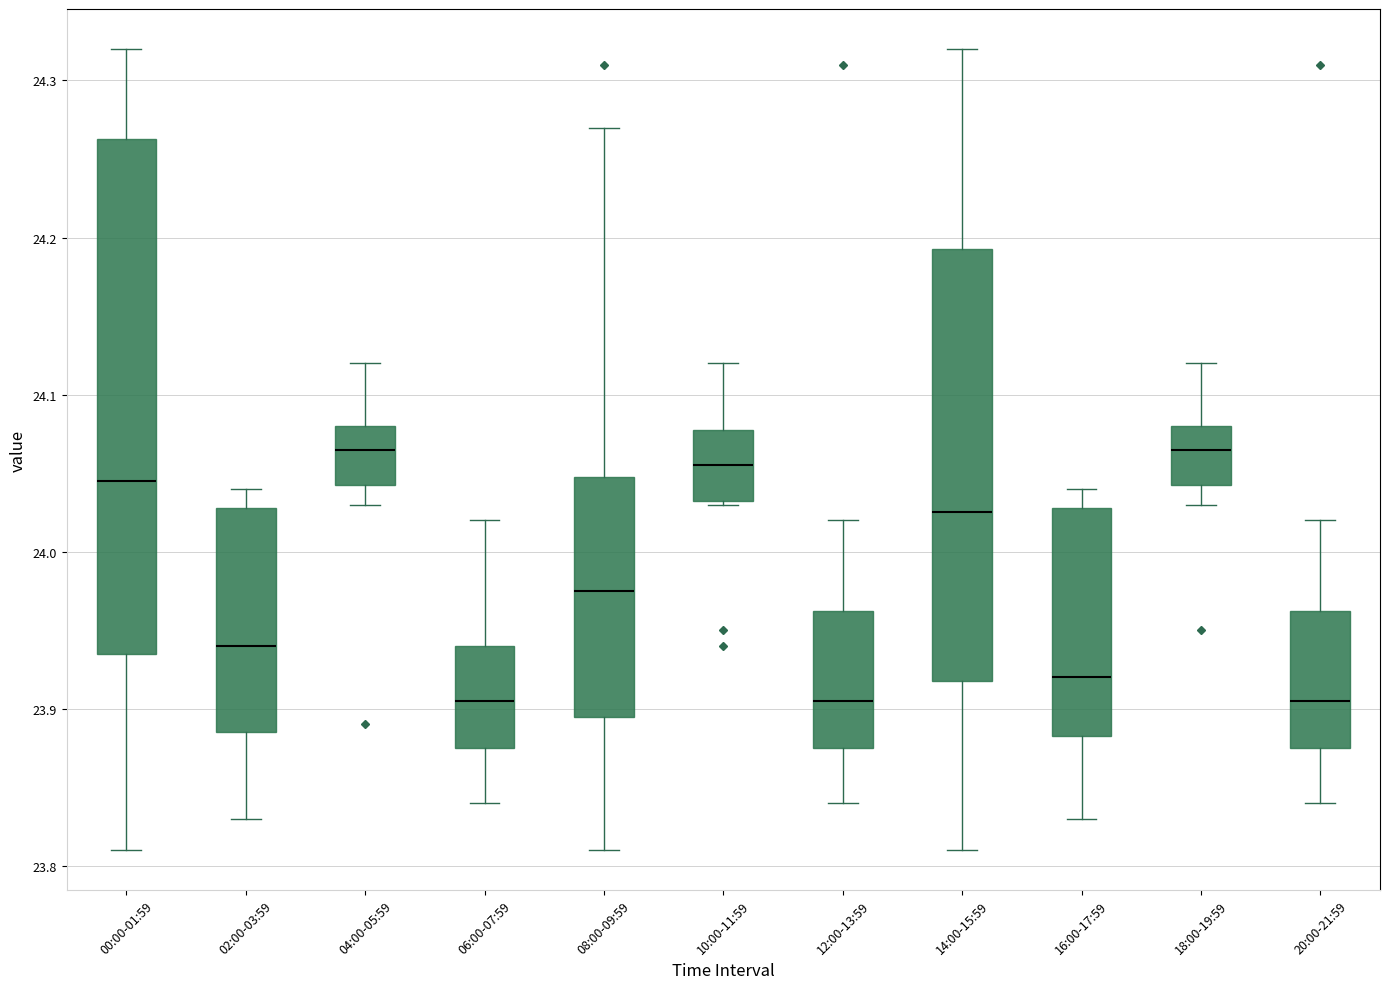

Which box is the tallest, from its lower edge to its upper edge?

00:00-01:59